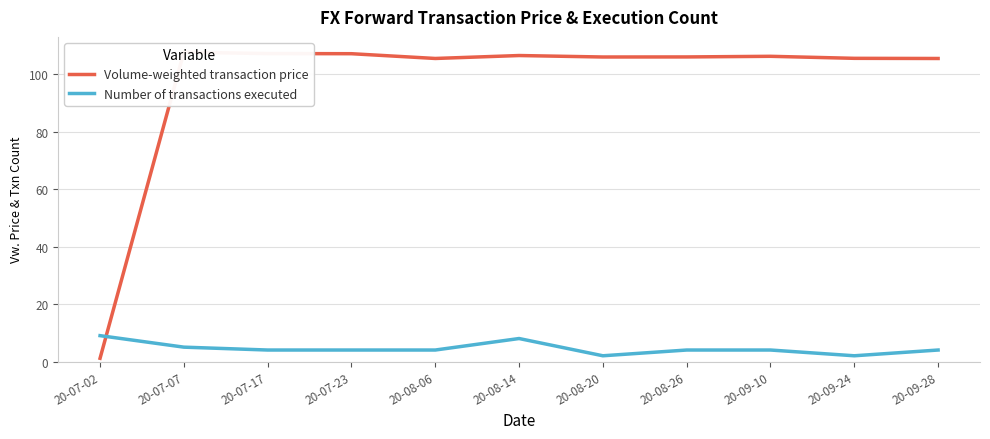

Does the chart have visible grid lines?

Yes